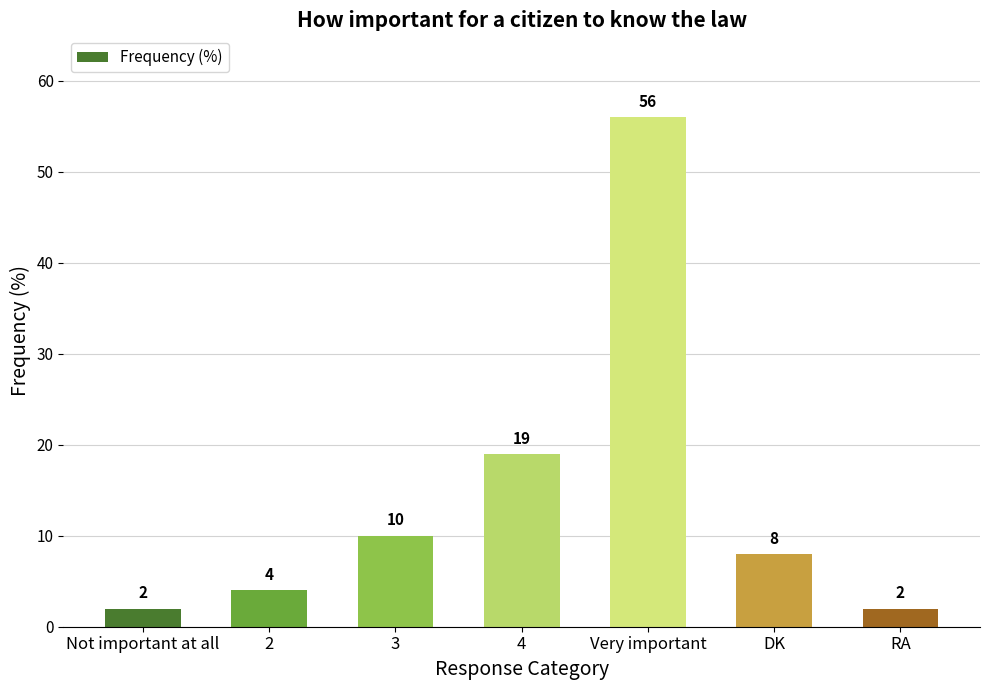

Are the bars horizontal?

No